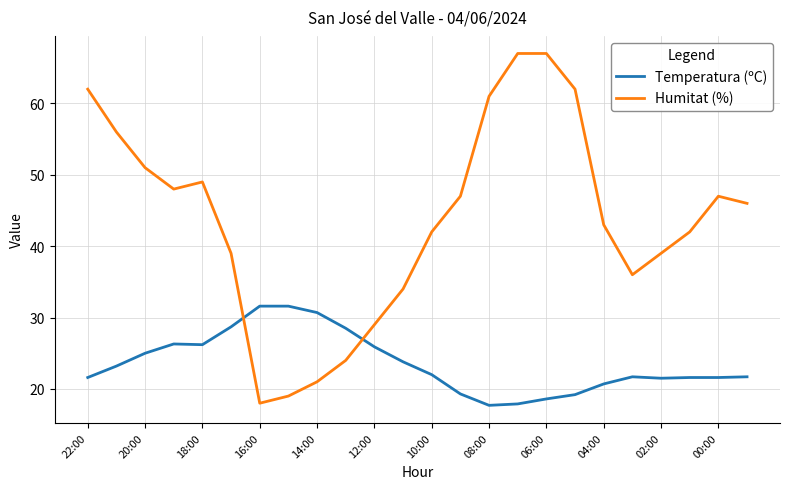

List the series in order of their overall mean, lowest first.

Temperatura (ºC), Humitat (%)